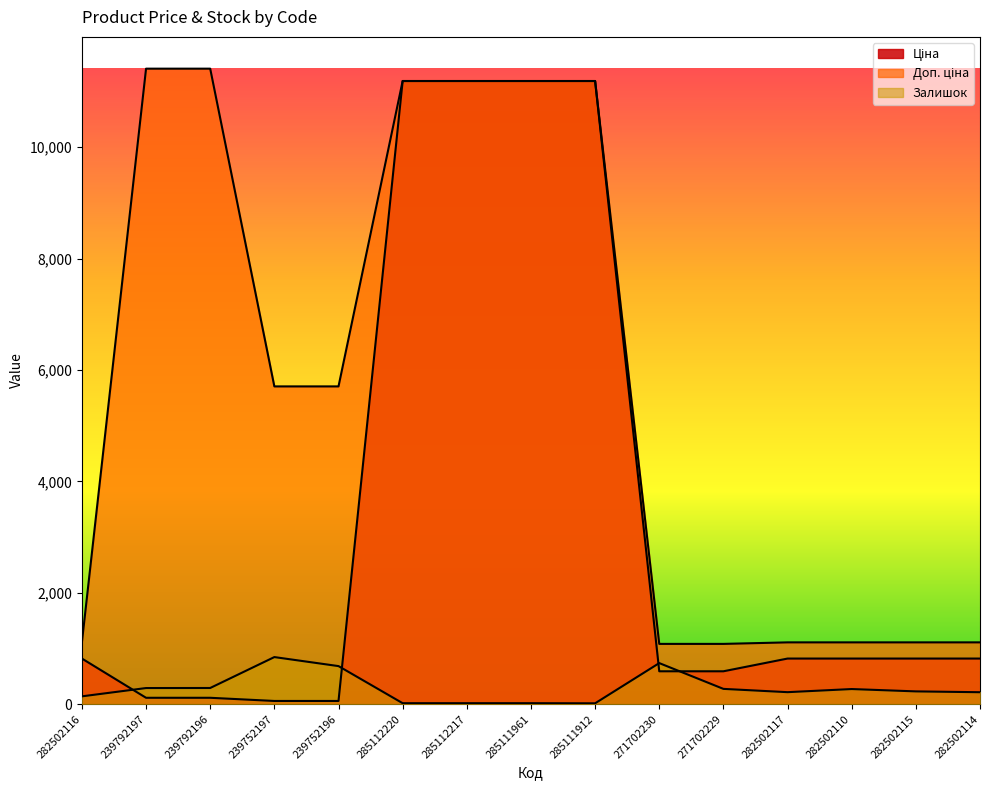

What is the sum of the Ціна values at 239792196 and 282502110?

932.6